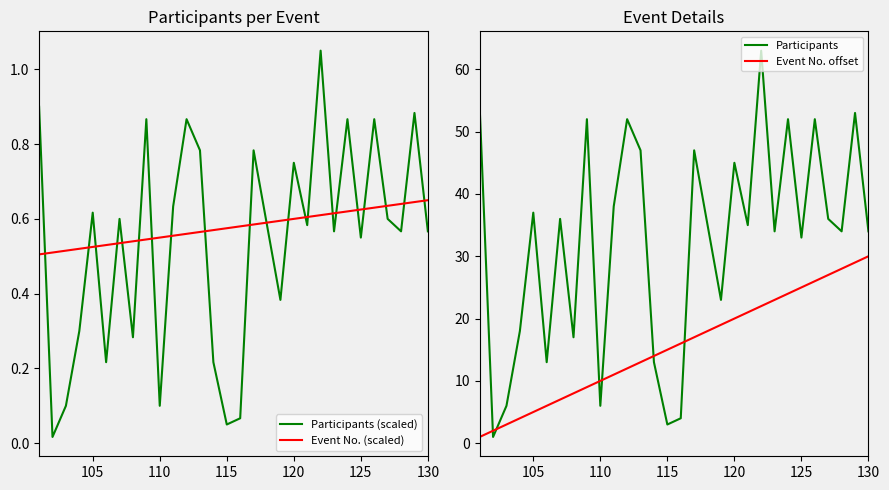

The Participants series shows 33 at 125. True or false?

True